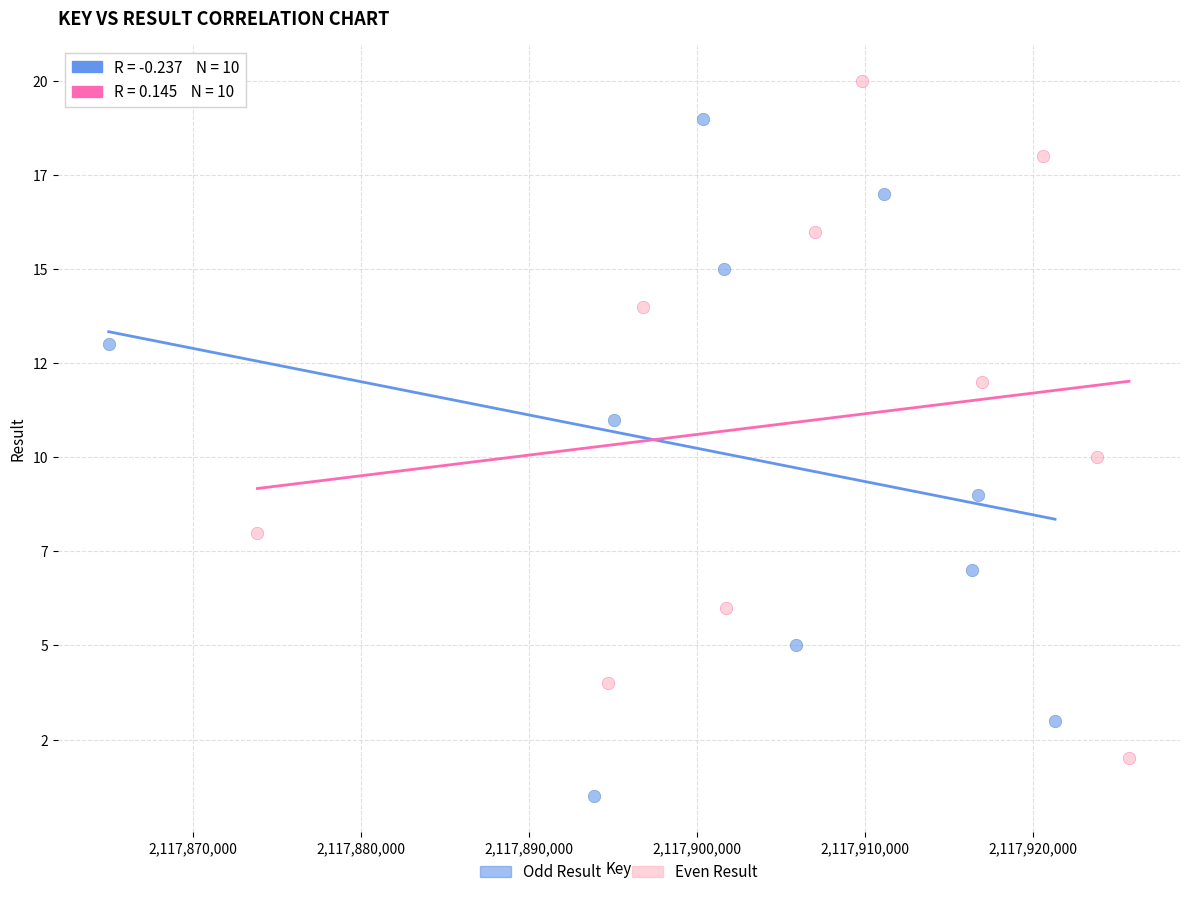

What are all the series names shown in the legend?

Odd Result, Even Result